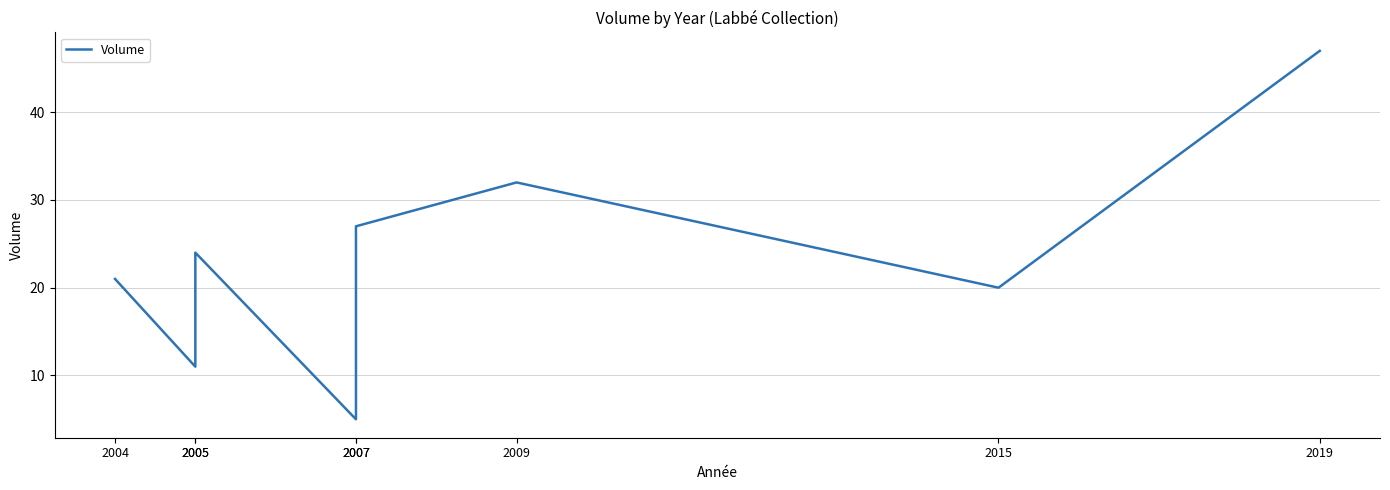

What is the sum of all values?

187